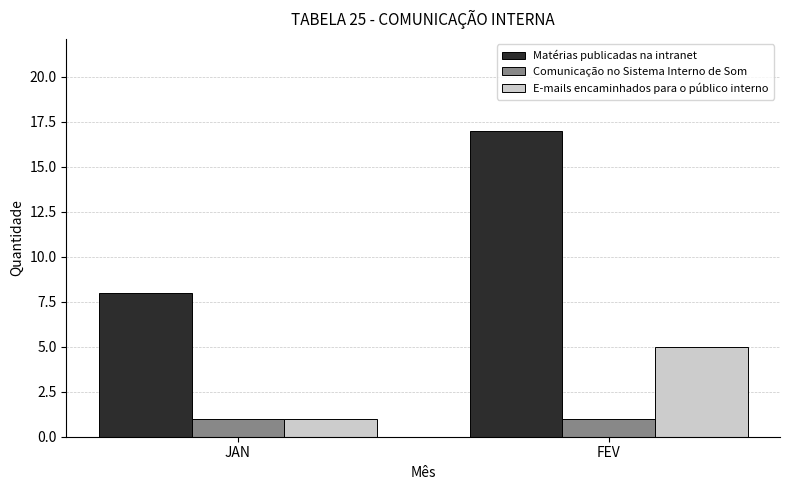

Reading right to left, what are all the values shown in this chart?

Matérias publicadas na intranet: 17	8
Comunicação no Sistema Interno de Som: 1	1
E-mails encaminhados para o público interno: 5	1